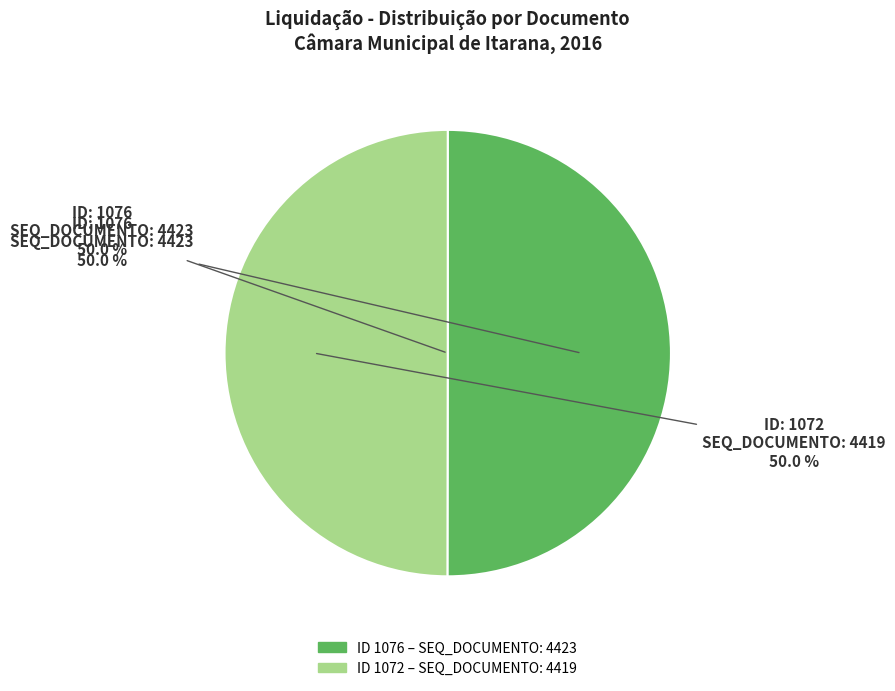

True or false: 1076 accounts for 50% of the total.

True